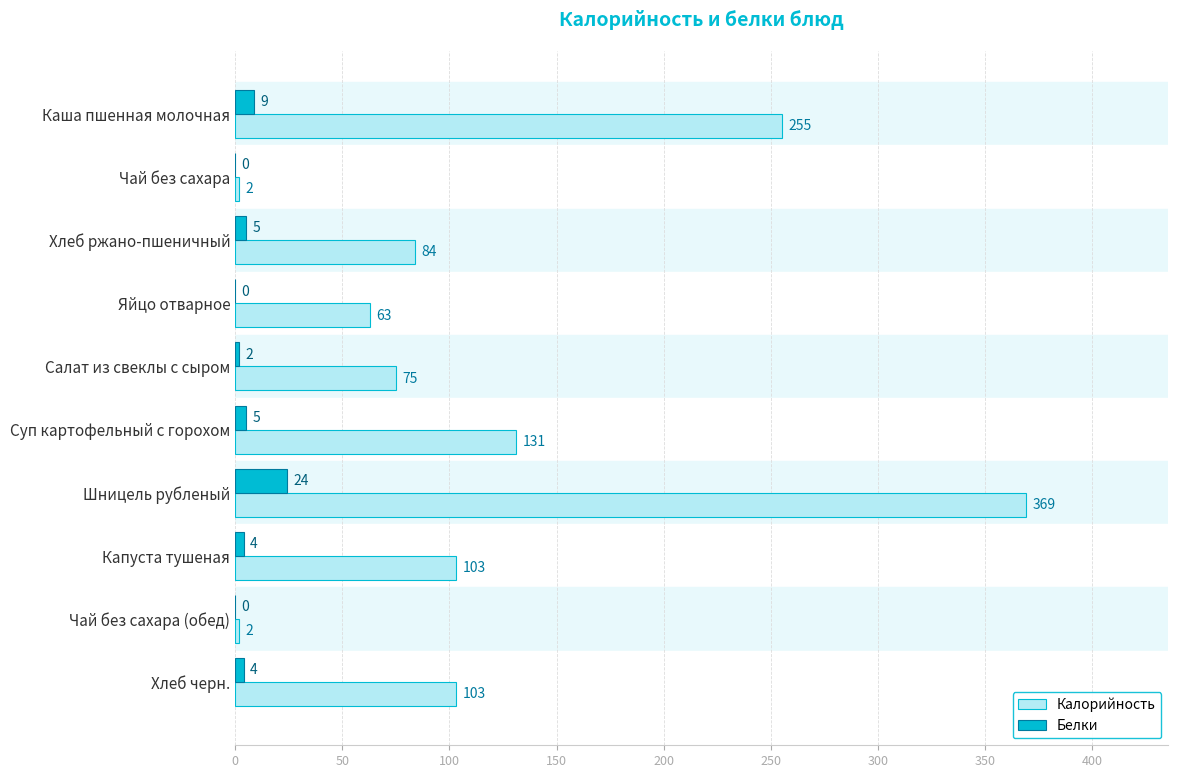

Is the value of Белки at Яйцо отварное greater than the value of Калорийность at Хлеб ржано-пшеничный?

No